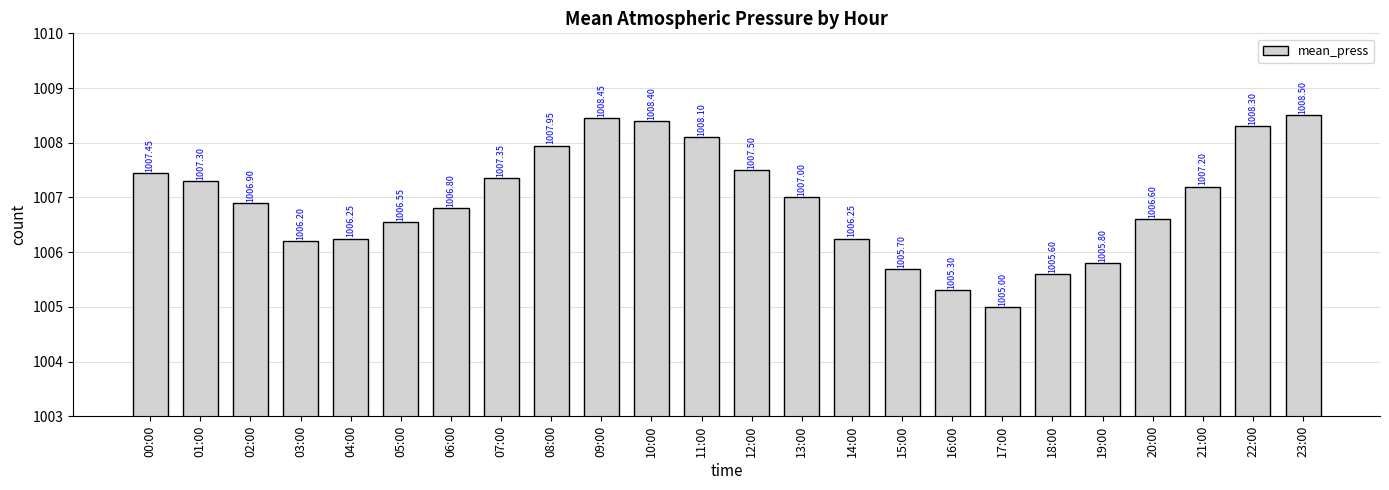

What is the change in value from 10:00 to 16:00?

-3.1